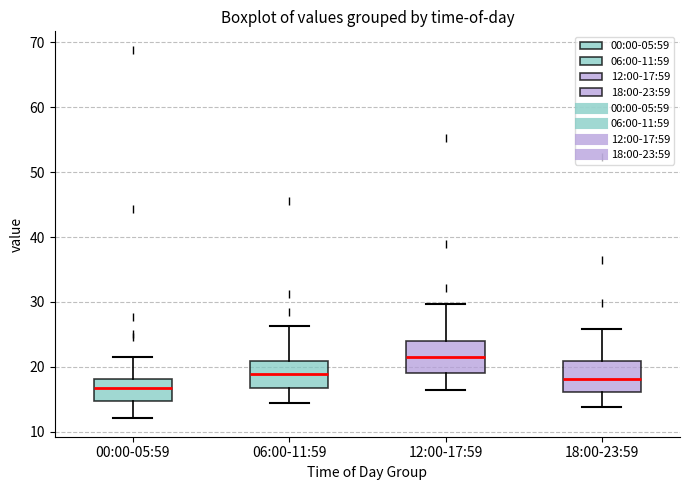

Reading left to right, read every box against the y-axis: the position of its median line, the range the box covers, and the ends of its whiskers. The values are not printed on the chart, so give them approximately, as read against the axis.

00:00-05:59: median 17, box 15 to 18, whiskers 12 to 21
06:00-11:59: median 19, box 17 to 21, whiskers 15 to 26
12:00-17:59: median 21, box 19 to 24, whiskers 16 to 30
18:00-23:59: median 18, box 16 to 21, whiskers 14 to 26